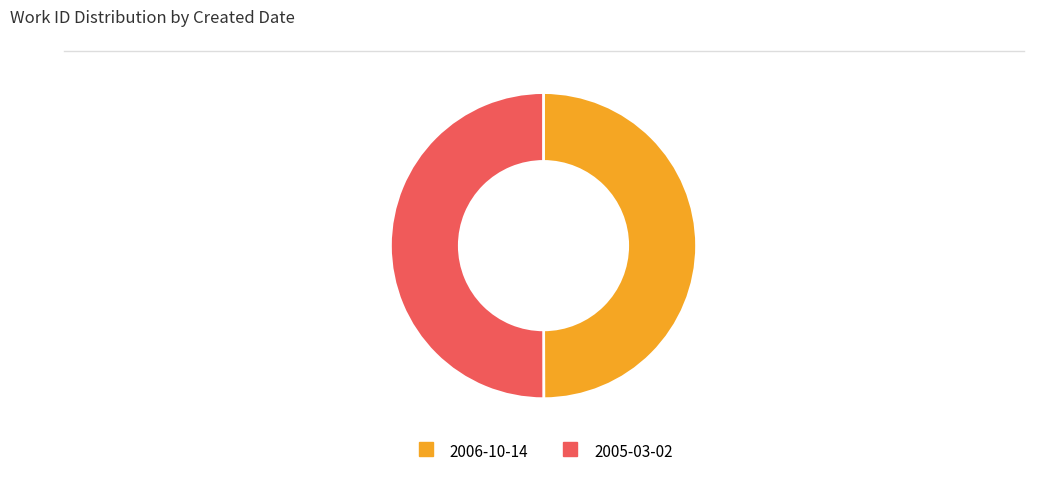

The 2005-03-02 slice represents 45% of the pie. True or false?

False